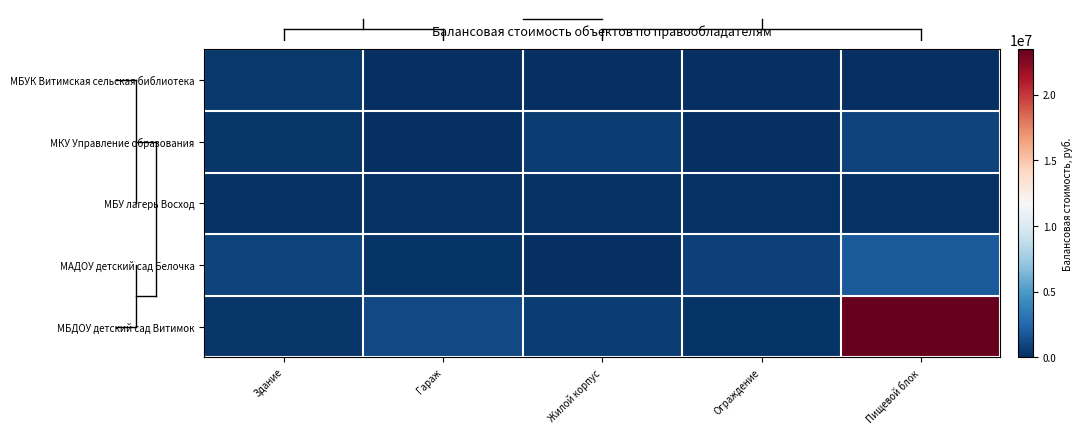

Which series has the largest total across all categories?

МБДОУ детский сад Витимок